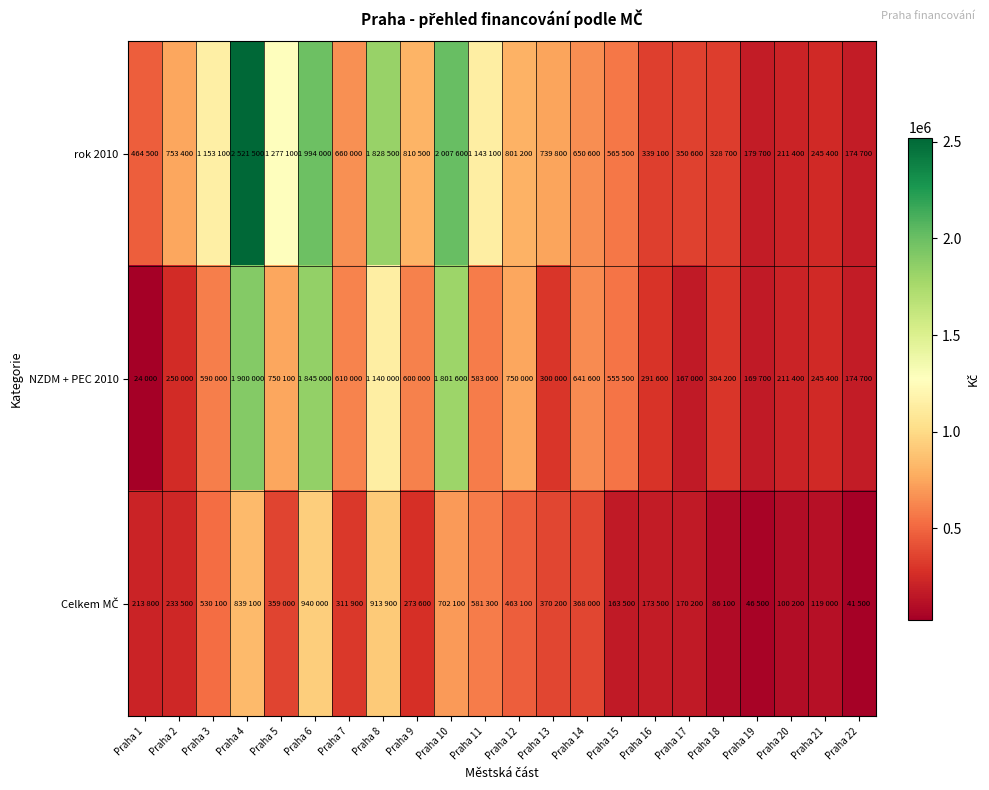

Count the number of categories in the chart.

22